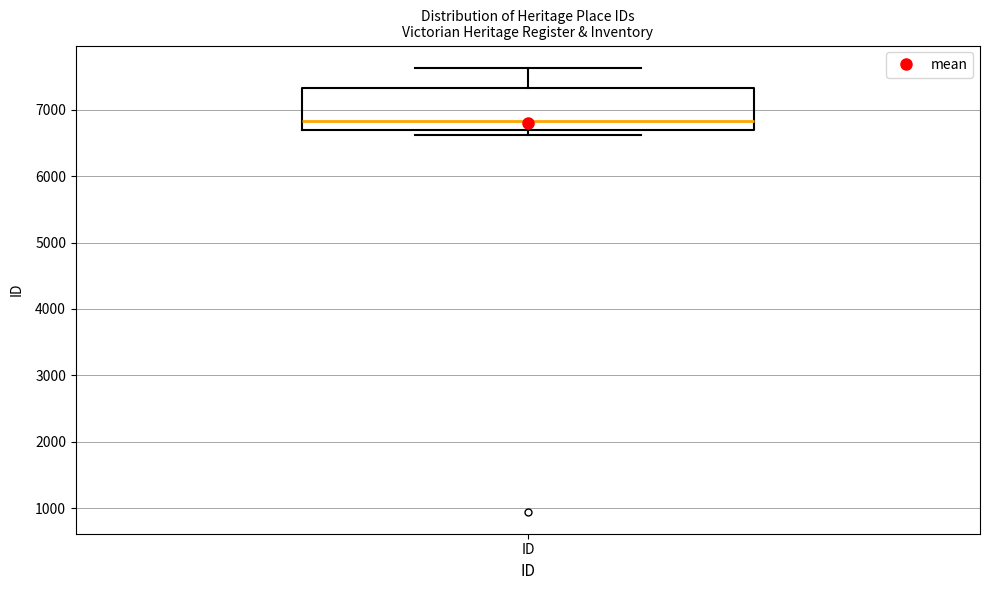

Read this box plot against the y-axis: the position of the median line, the range covered by the box, and the ends of both whiskers. The values are not printed on the chart, so give them approximately, as read against the axis.

median 6800, box 6700 to 7300, whiskers 6600 to 7600